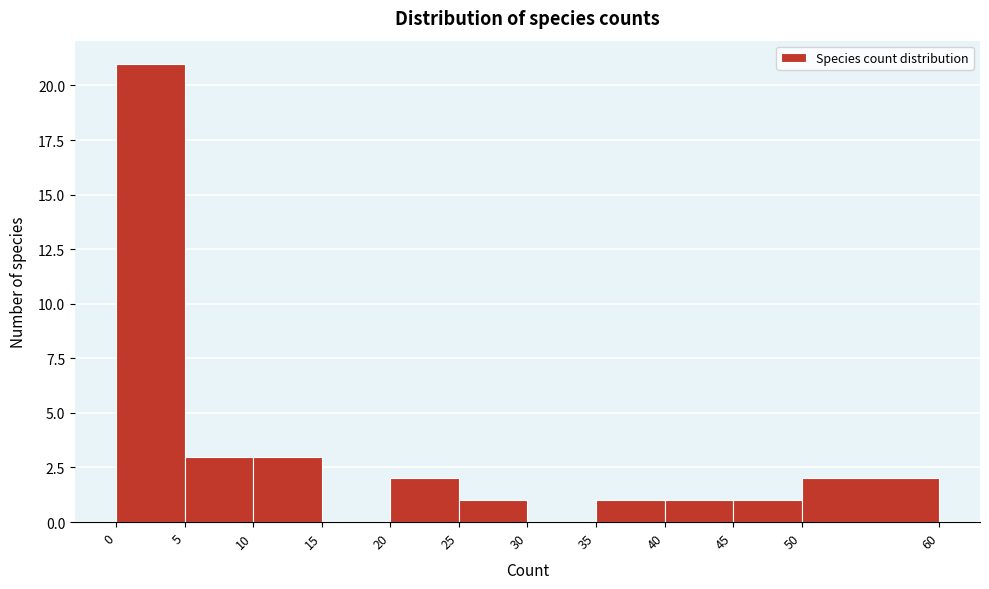

Reading left to right, transcribe this chart: for each bar, give the range it covers on the x-axis and its height. The values are not printed on the chart, so give them approximately, as read against the axis.

0 to 5: 21
5 to 10: 3
10 to 15: 3
15 to 20: 0
20 to 25: 2
25 to 30: 1
30 to 35: 0
35 to 40: 1
40 to 45: 1
45 to 50: 1
50 to 60: 2